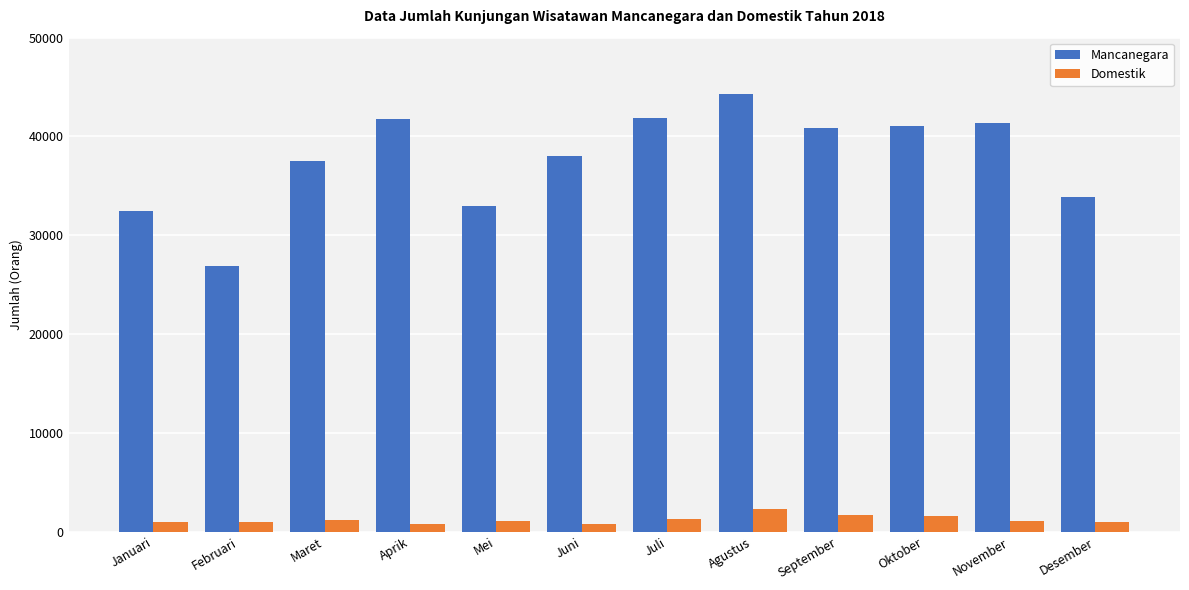

Are the bars horizontal?

No